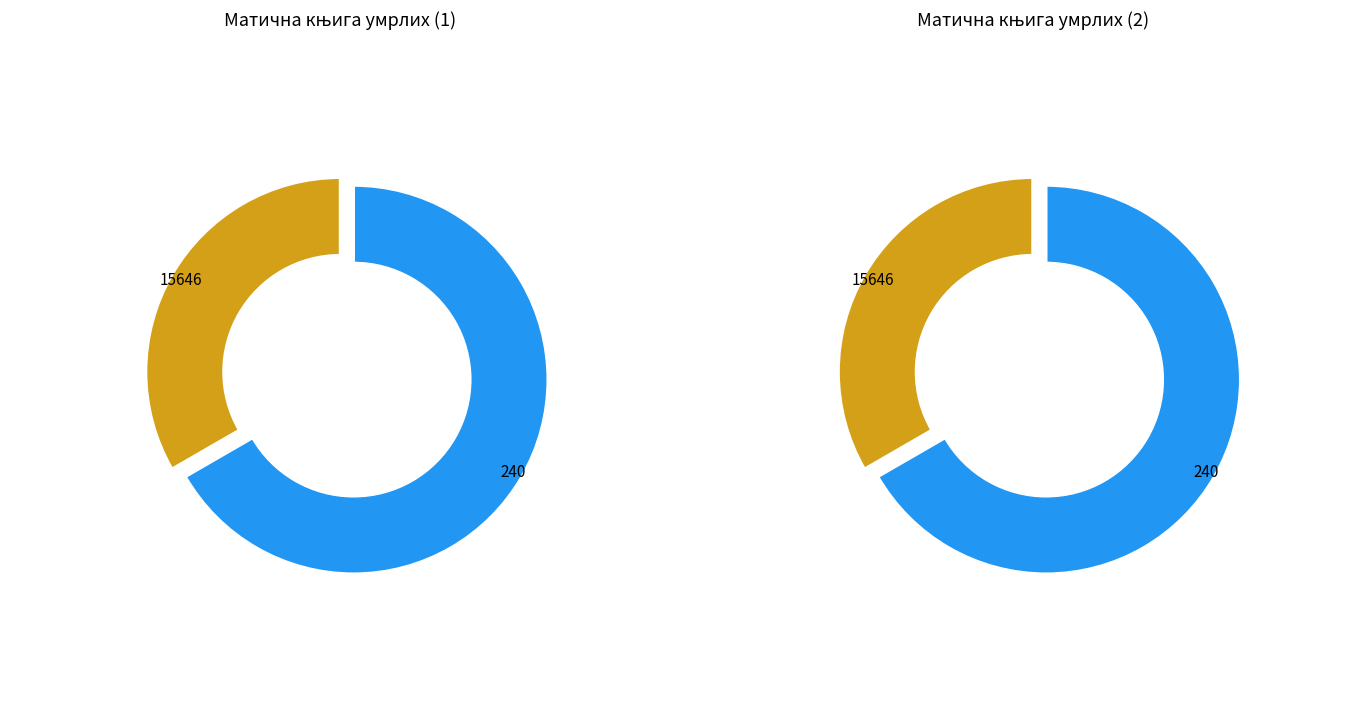

Which slice is the largest?

240